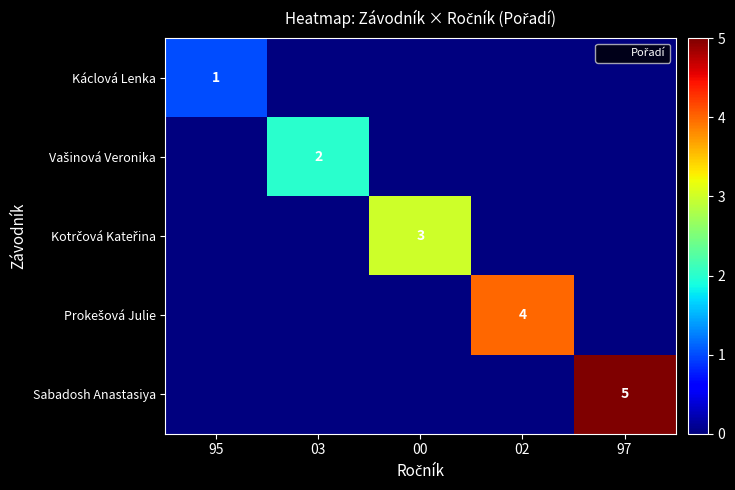

The value of Sabadosh Anastasiya at 03 is 2. True or false?

False